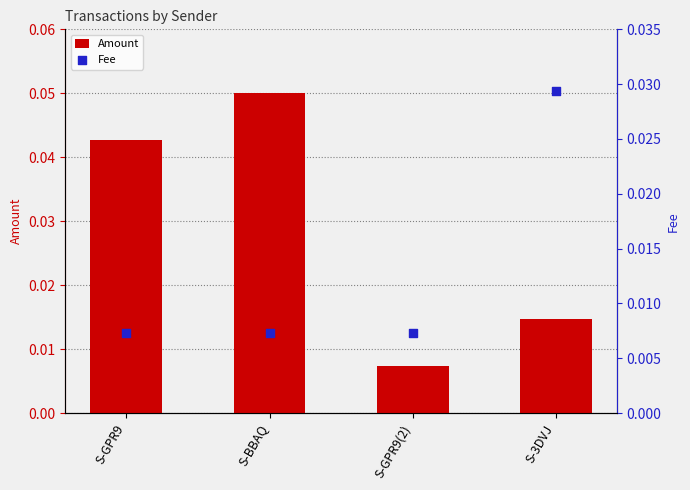

What are all the series names shown in the legend?

Amount, Fee